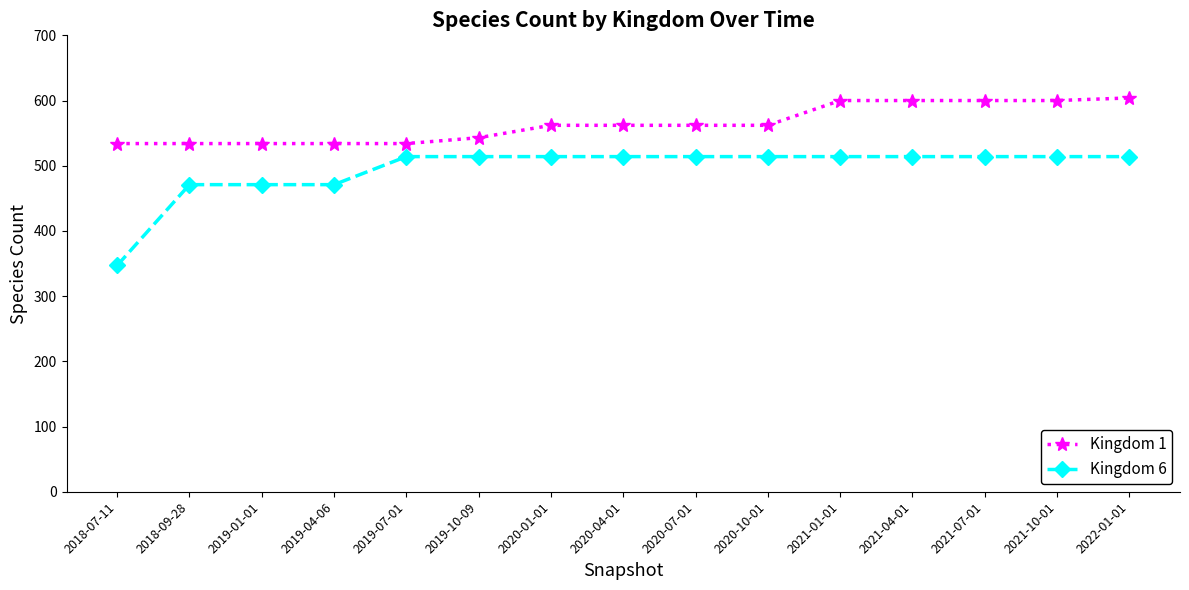

Reading left to right, list all the values displayed in this chart.

Kingdom 1: 2018-07-11=534	2018-09-28=534	2019-01-01=534	2019-04-06=534	2019-07-01=534	2019-10-09=543	2020-01-01=562	2020-04-01=562	2020-07-01=562	2020-10-01=562	2021-01-01=600	2021-04-01=600	2021-07-01=600	2021-10-01=600	2022-01-01=604
Kingdom 6: 2018-07-11=347	2018-09-28=471	2019-01-01=471	2019-04-06=471	2019-07-01=514	2019-10-09=514	2020-01-01=514	2020-04-01=514	2020-07-01=514	2020-10-01=514	2021-01-01=514	2021-04-01=514	2021-07-01=514	2021-10-01=514	2022-01-01=514